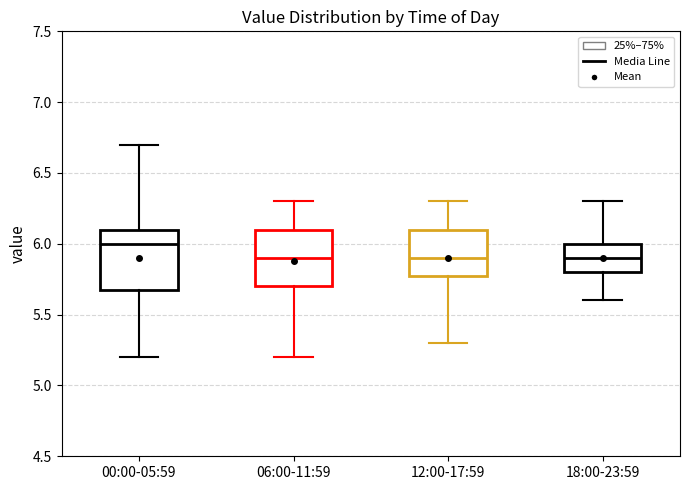

Reading left to right, read every box against the y-axis: the position of its median line, the range the box covers, and the ends of its whiskers. The values are not printed on the chart, so give them approximately, as read against the axis.

00:00-05:59: median 6.0, box 5.7 to 6.1, whiskers 5.2 to 6.7
06:00-11:59: median 5.9, box 5.7 to 6.1, whiskers 5.2 to 6.3
12:00-17:59: median 5.9, box 5.8 to 6.1, whiskers 5.3 to 6.3
18:00-23:59: median 5.9, box 5.8 to 6.0, whiskers 5.6 to 6.3